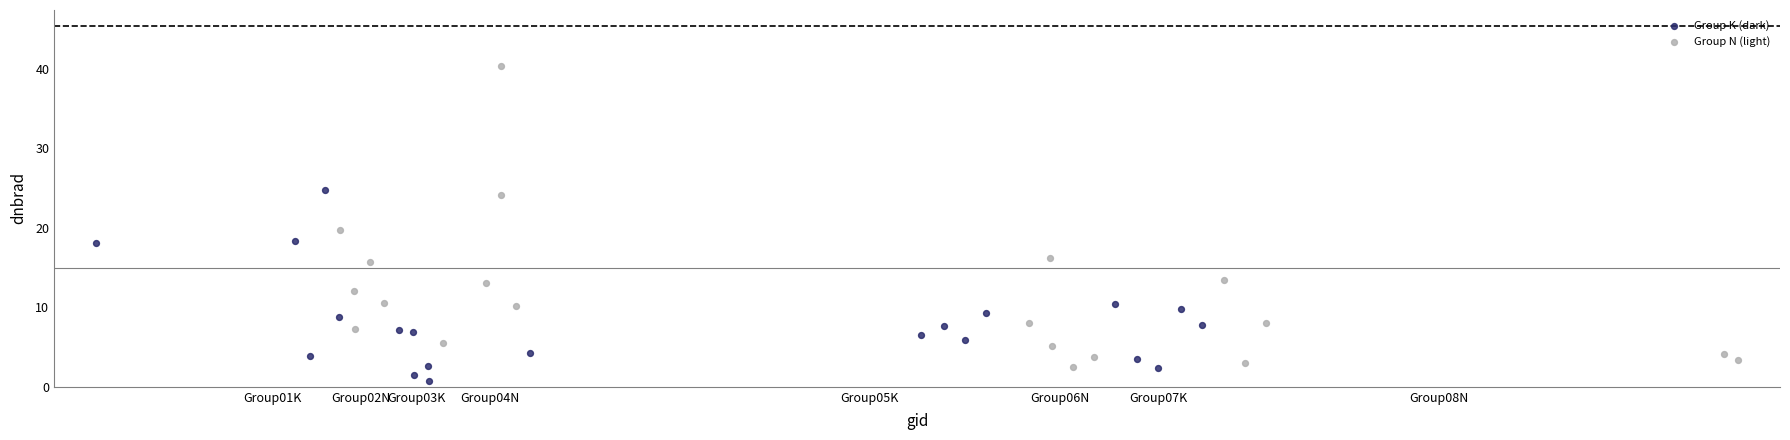

Which series contains the highest Y value?

Group N (light)